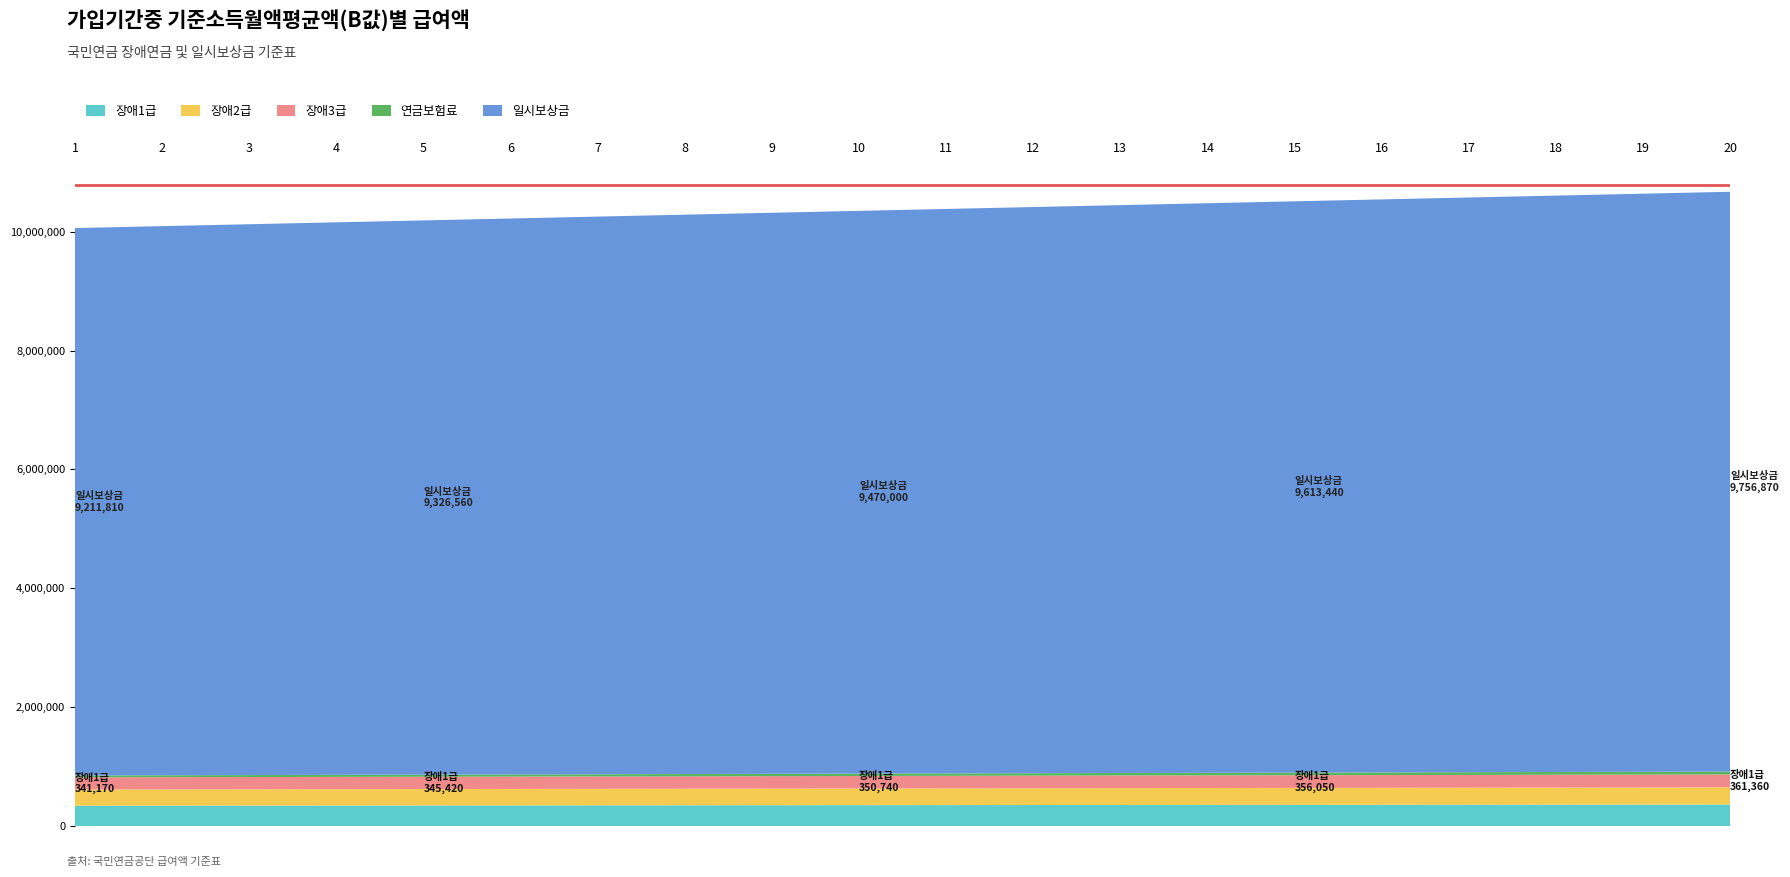

Reading right to left, list all the values displayed in this chart.

장애1급: 361360	360300	359240	358170	357110	356050	354990	353920	352860	351800	350740	349670	348610	347550	346490	345420	344360	343300	342240	341170
장애2급: 289090	288240	287390	286540	285690	284840	283990	283140	282290	281440	280590	279740	278890	278040	277190	276340	275490	274640	273790	272940
장애3급: 216810	216180	215540	214900	214260	213630	212990	212350	211710	211080	210440	209800	209160	208530	207890	207250	206610	205980	205340	204700
연금보험료: 48600	47700	46800	45900	45000	44100	43200	42300	41400	40500	39600	38700	37800	36900	36000	35100	34200	33300	32400	31500
일시보상금: 9756870	9728190	9699500	9670810	9642120	9613440	9584750	9556060	9527370	9498690	9470000	9441310	9412620	9383940	9355250	9326560	9297870	9269190	9240500	9211810